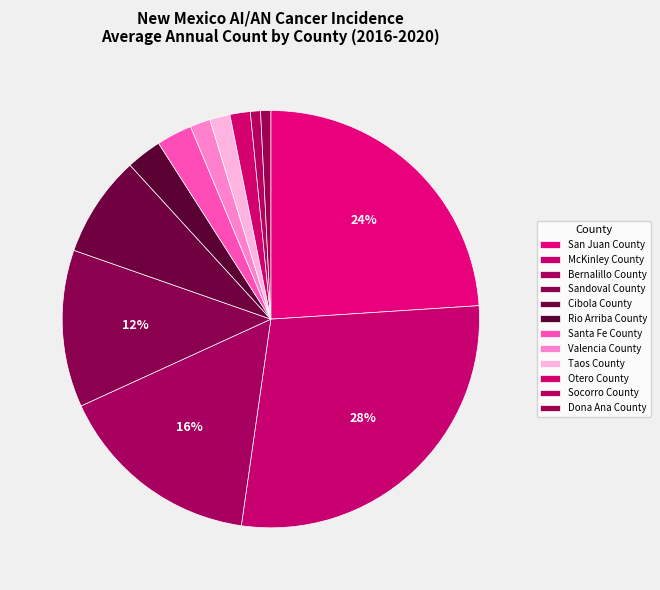

True or false: Valencia County accounts for 2% of the total.

True